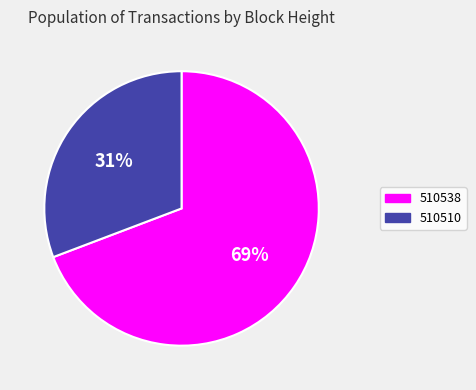

To the nearest percent, what percentage of the pie is 510538?

69%